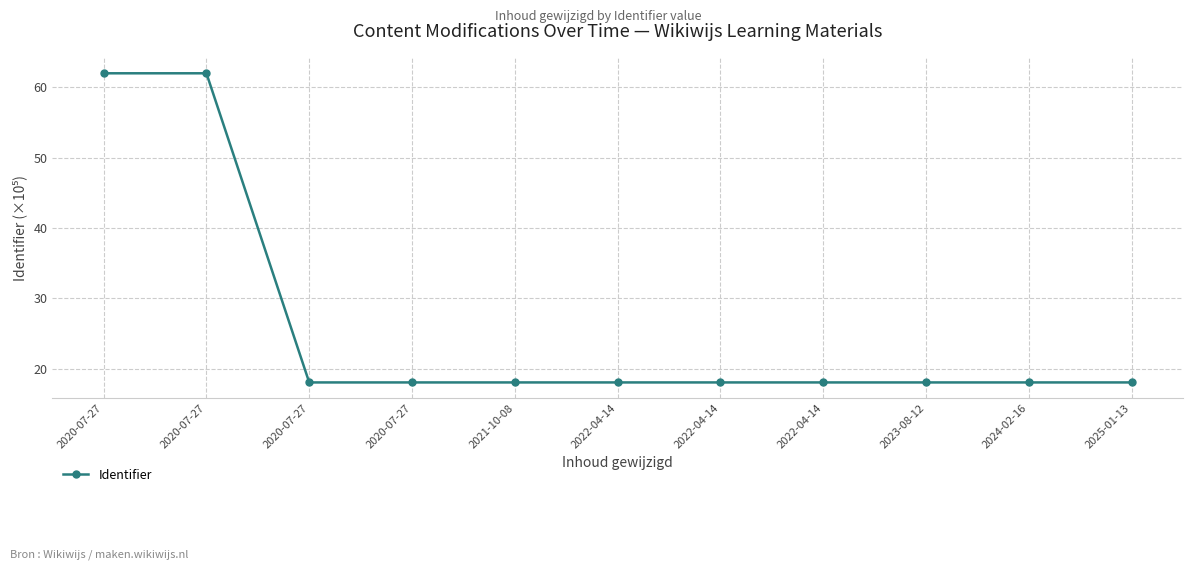

Count the number of categories in the chart.

11